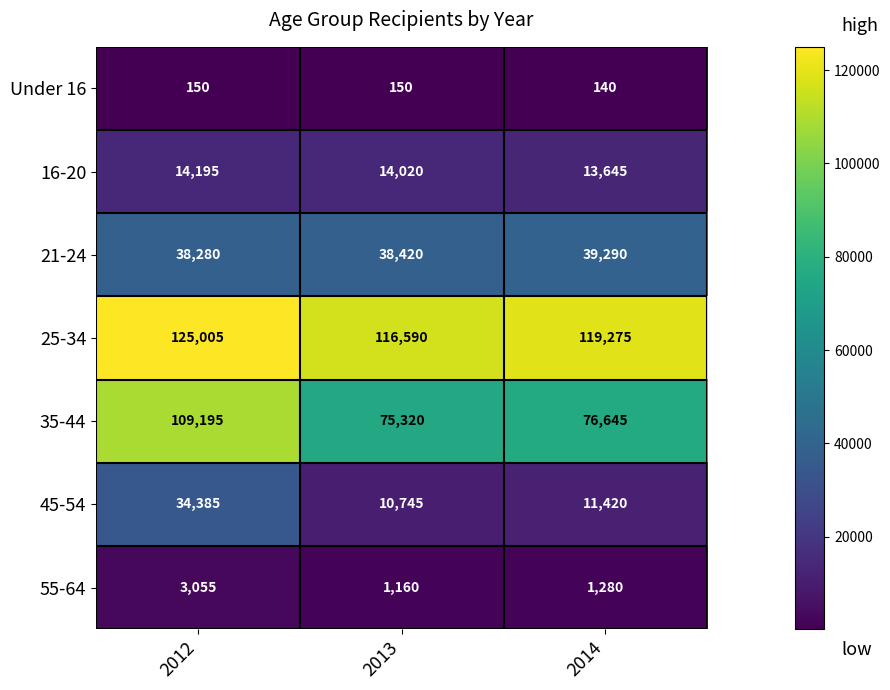

Where is 25-34 nearest to the value 120797?

2014